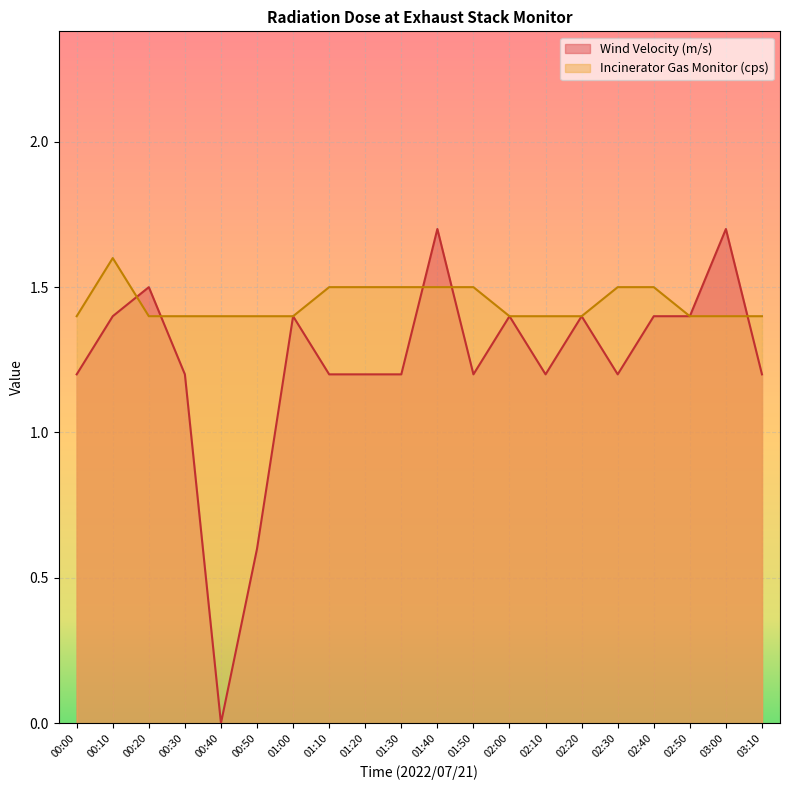

Read the Incinerator Gas Monitor (cps) value at 03:00.

1.4